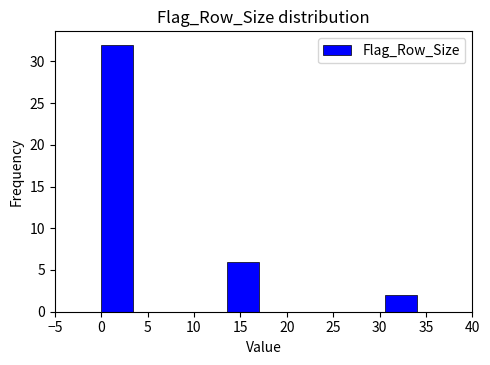

How tall is the bar that spans 0.0 to 3.4 on the x-axis? Neither the bar edges nor the heights are printed on the chart, so give them approximately, as read against the axes.

32